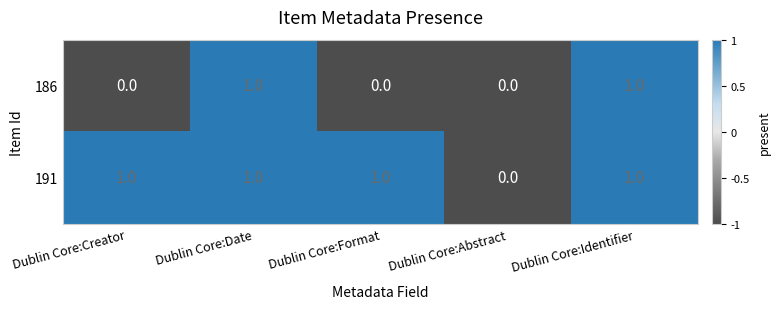

What is the sum of all 191 values?

4